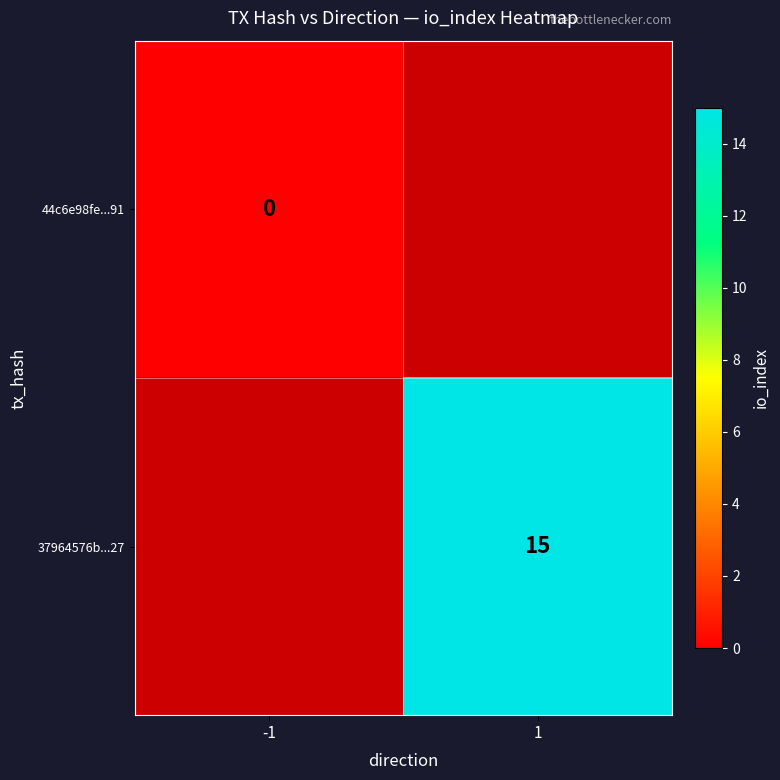

Is it true that 37964576b...27 equals 15 at 1?

True